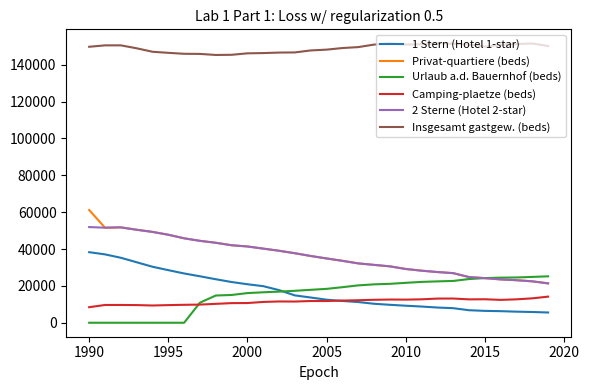

Which series has the largest total across all categories?

Insgesamt gastgew. (beds)